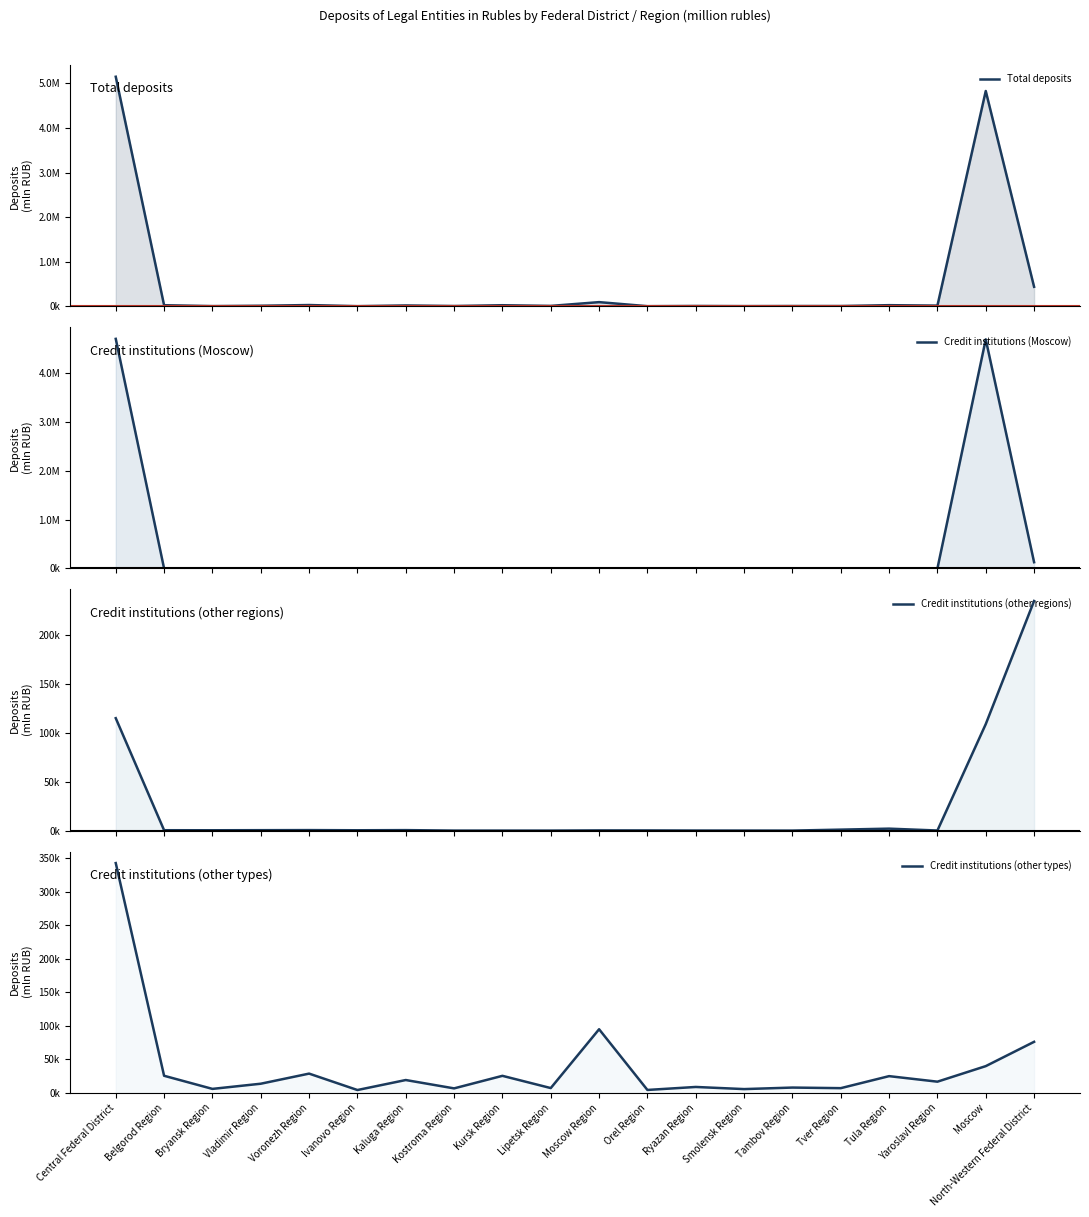

The Total deposits series shows 7839 at Tver Region. True or false?

True